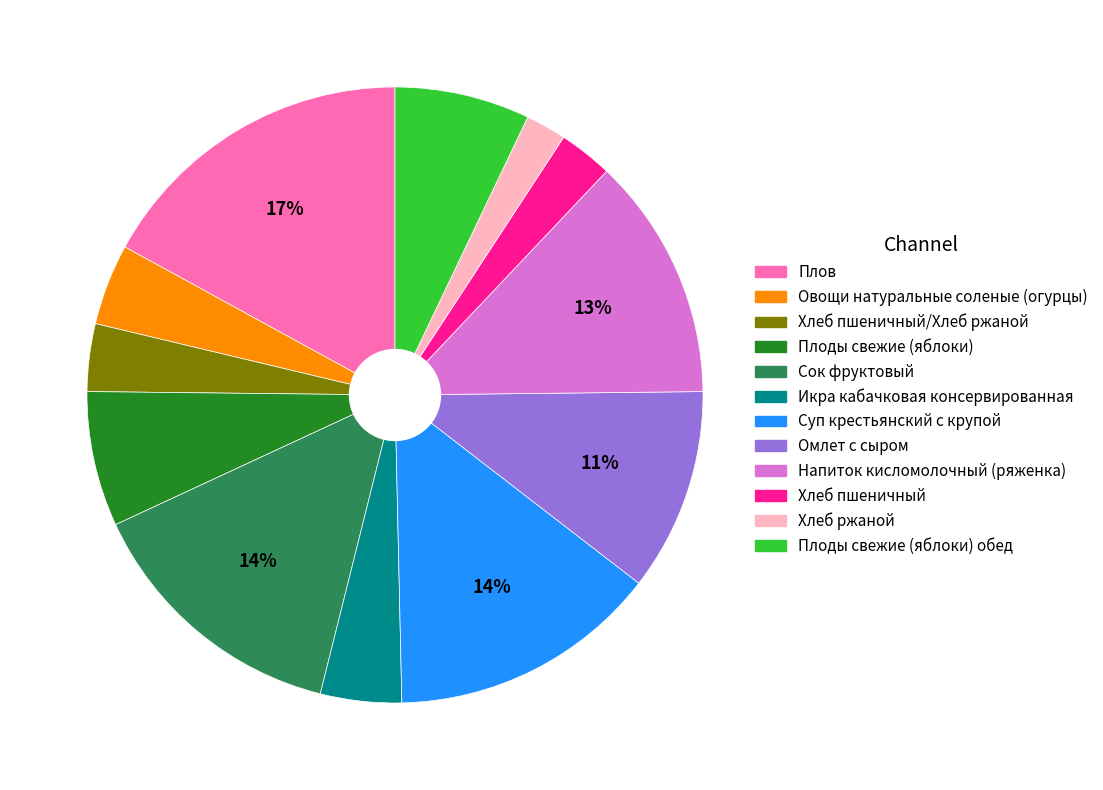

Between Суп крестьянский с крупой and Хлеб ржаной, which is larger?

Суп крестьянский с крупой